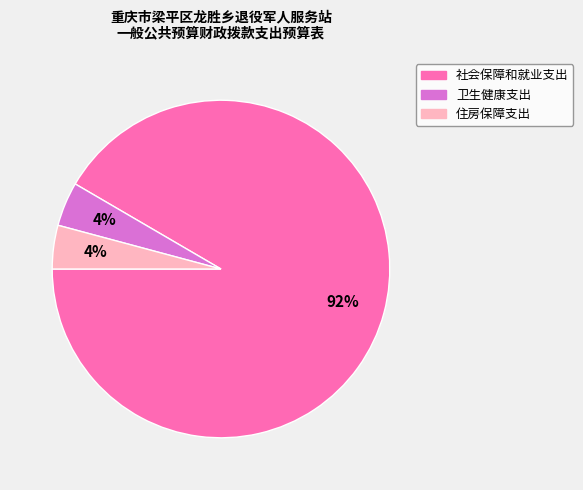

Count the number of slices in the pie.

3